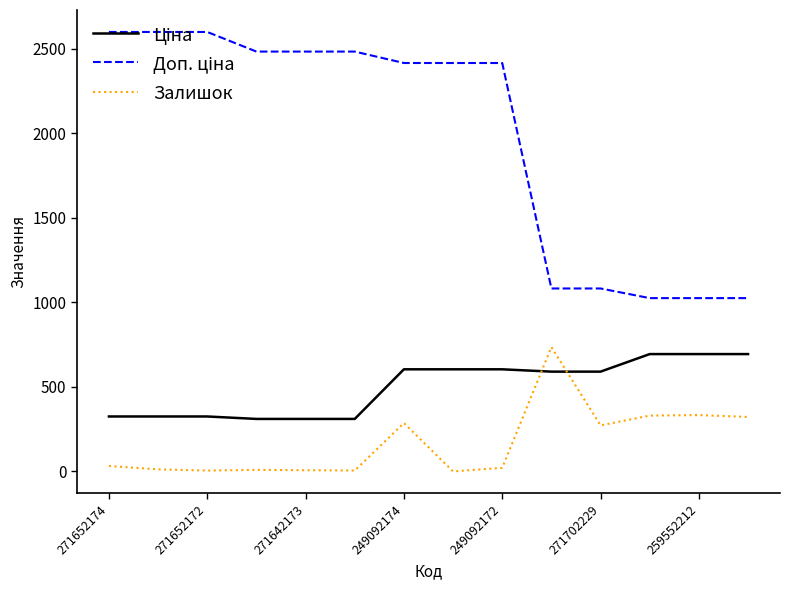

What is the difference between the maximum and second lowest values in the Залишок series?

730.0